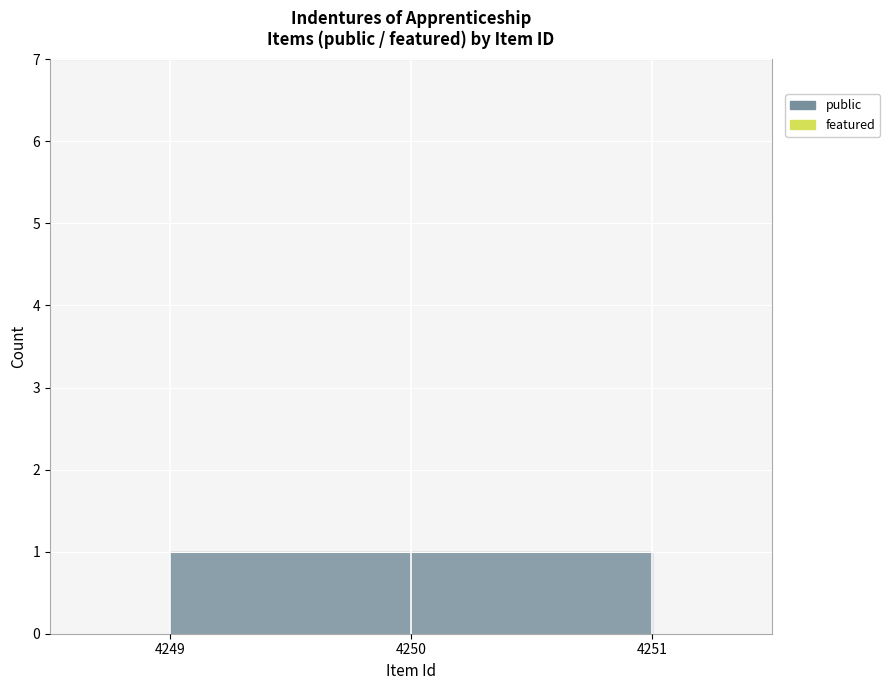

Rank the series by their maximum value, from lowest to highest.

featured, public